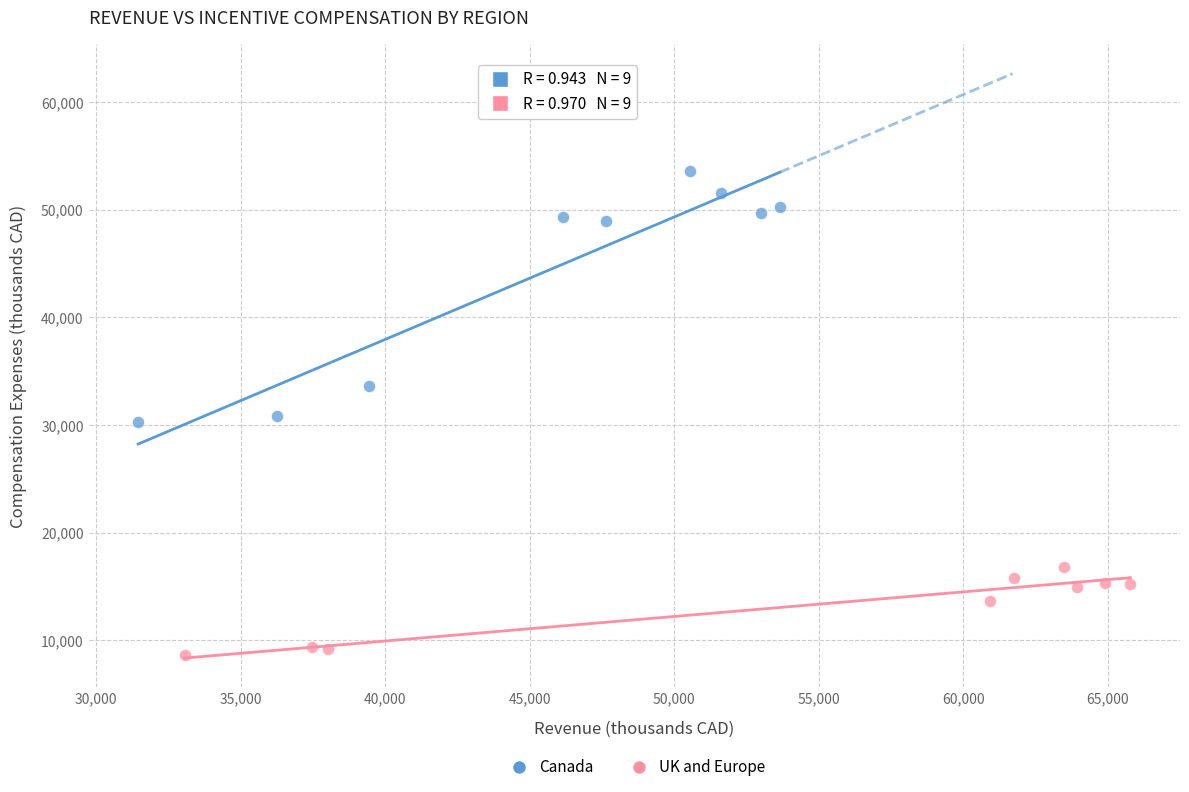

Which series contains the lowest Y value?

UK and Europe